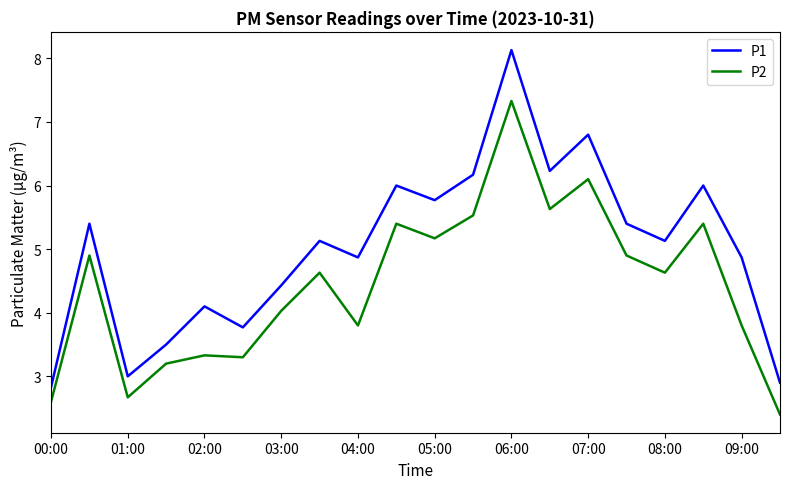

Which series has the largest range (max minus min)?

P1